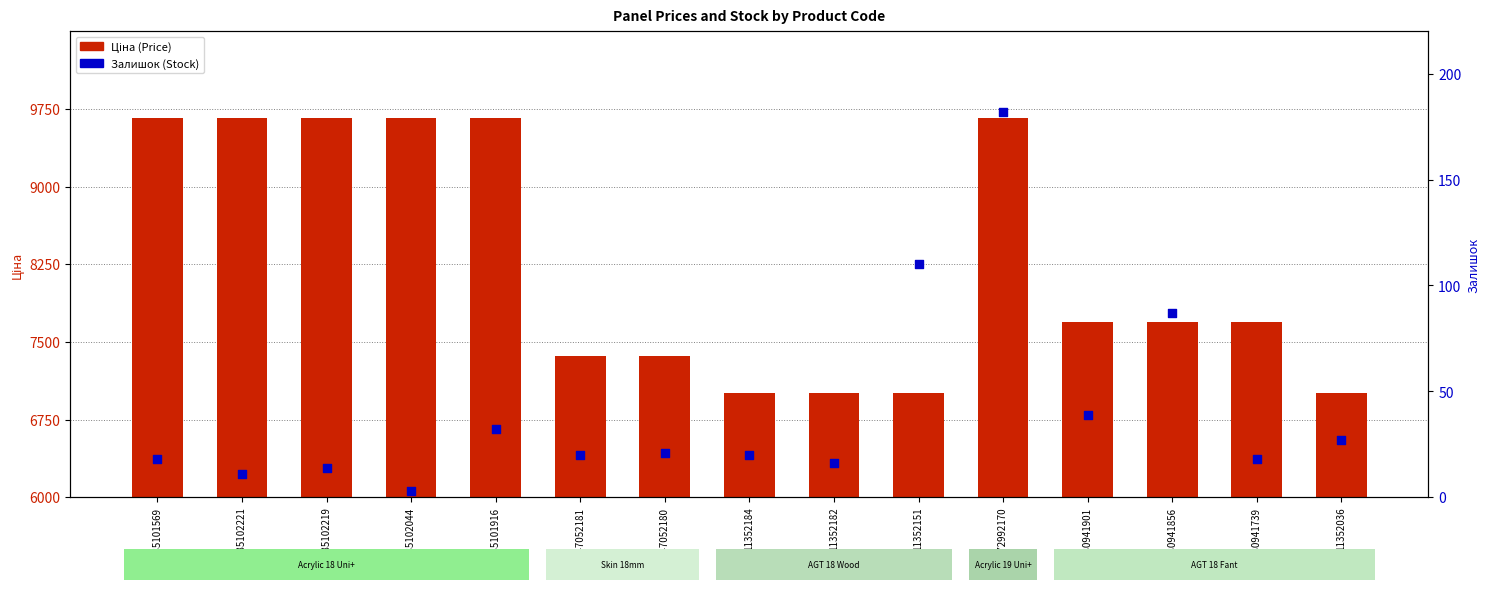

Is the value of Ціна (Price) at 285102219 greater than the value of Залишок (Stock) at 285101916?

Yes